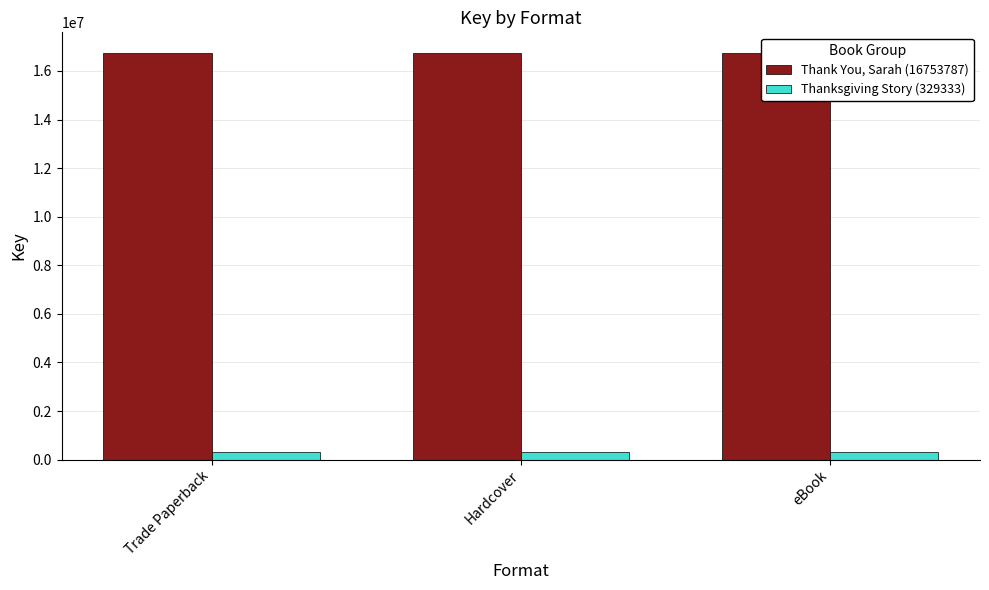

List the series in order of their overall mean, highest first.

Thank You, Sarah (16753787), Thanksgiving Story (329333)